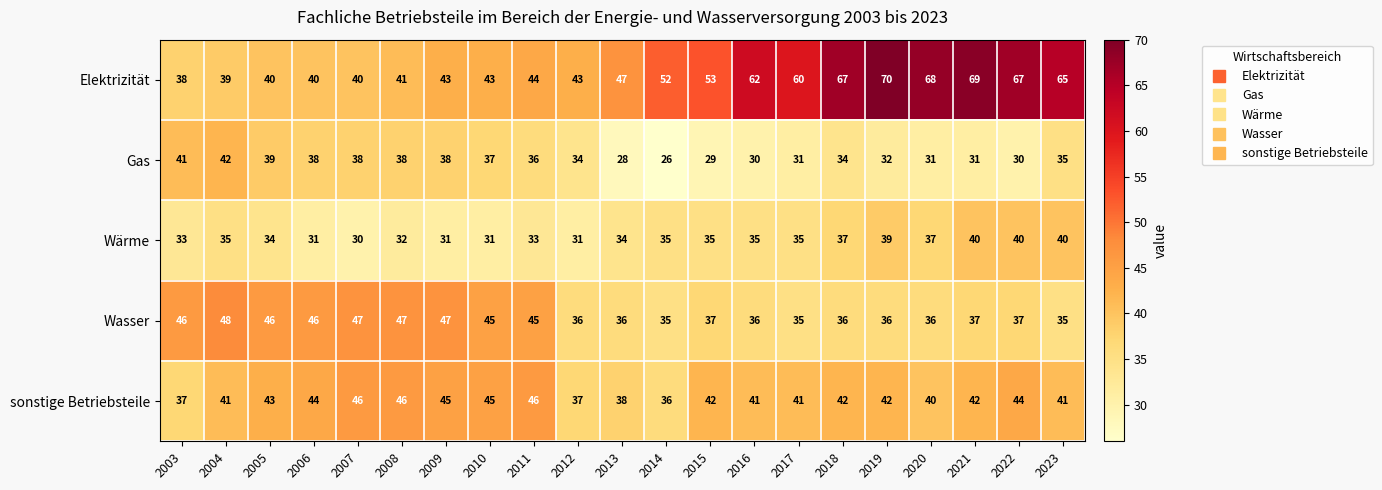

Which category has the highest value across all series?

2019